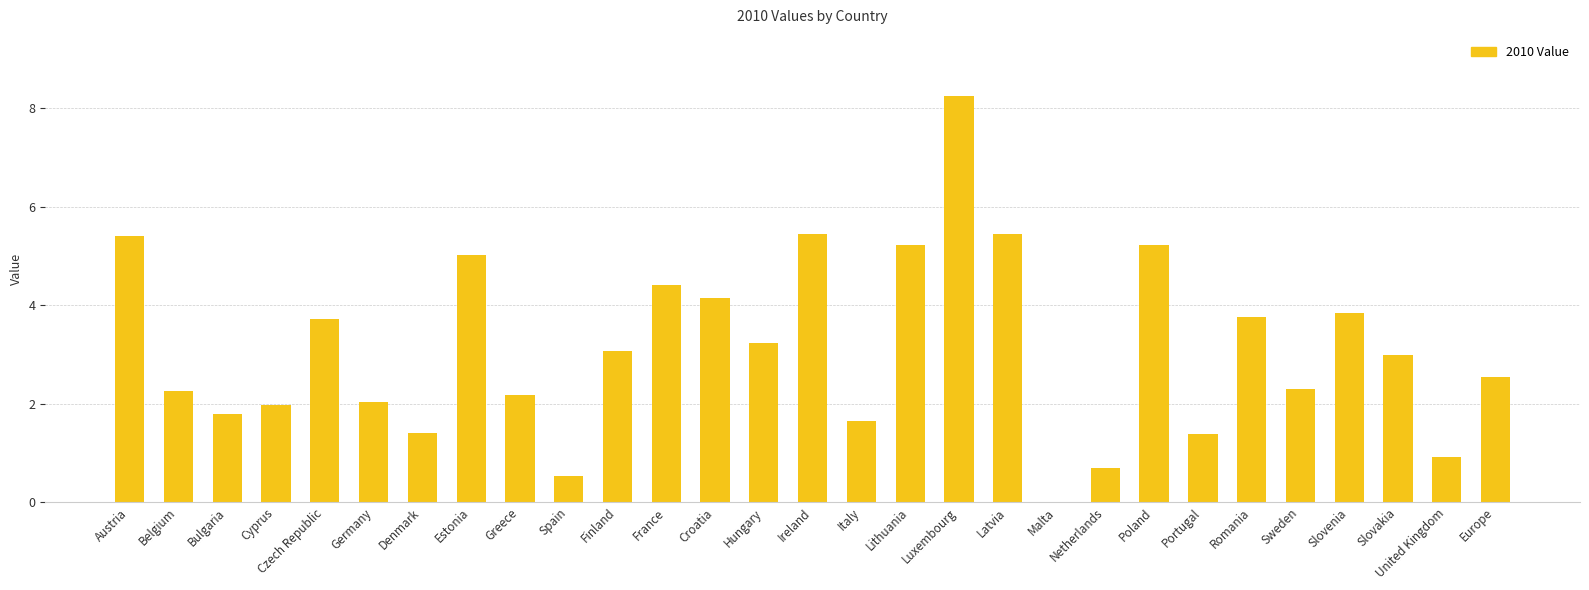

Count the number of data series in this chart.

1